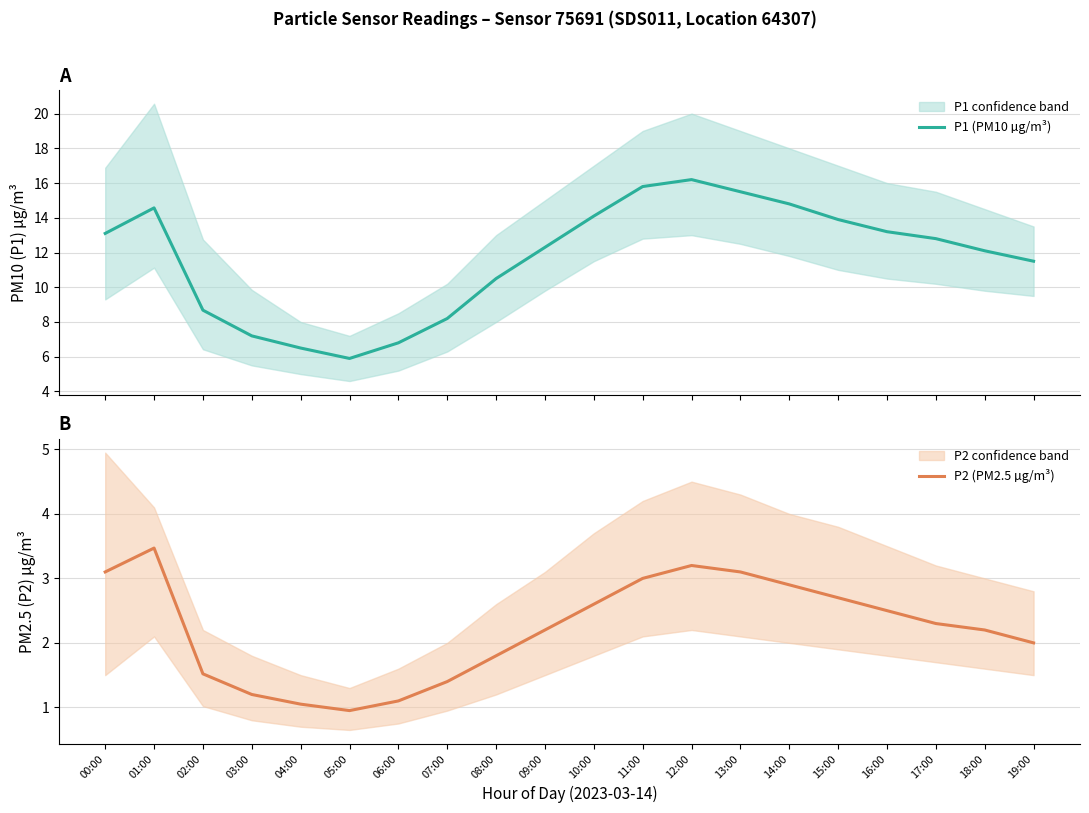

Count the number of data series in this chart.

2